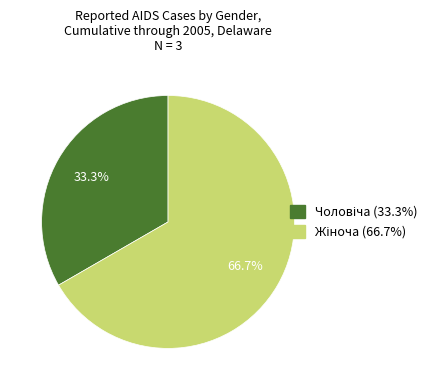

Is there any slice that represents more than half of the pie?

Yes